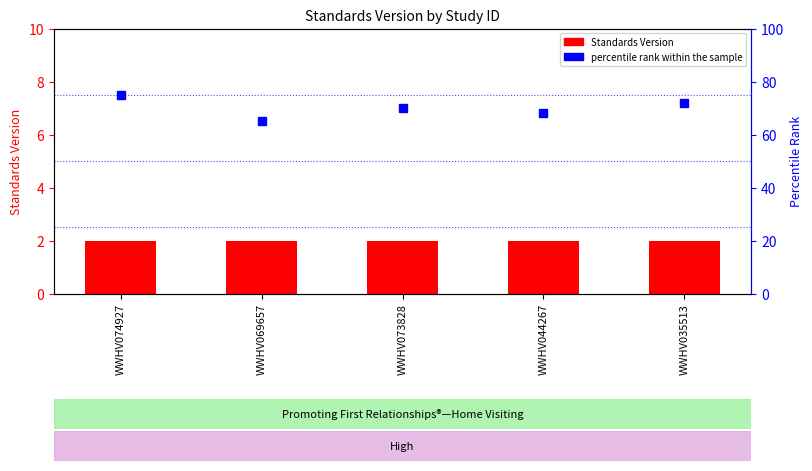

Which series has the largest total across all categories?

percentile rank within the sample